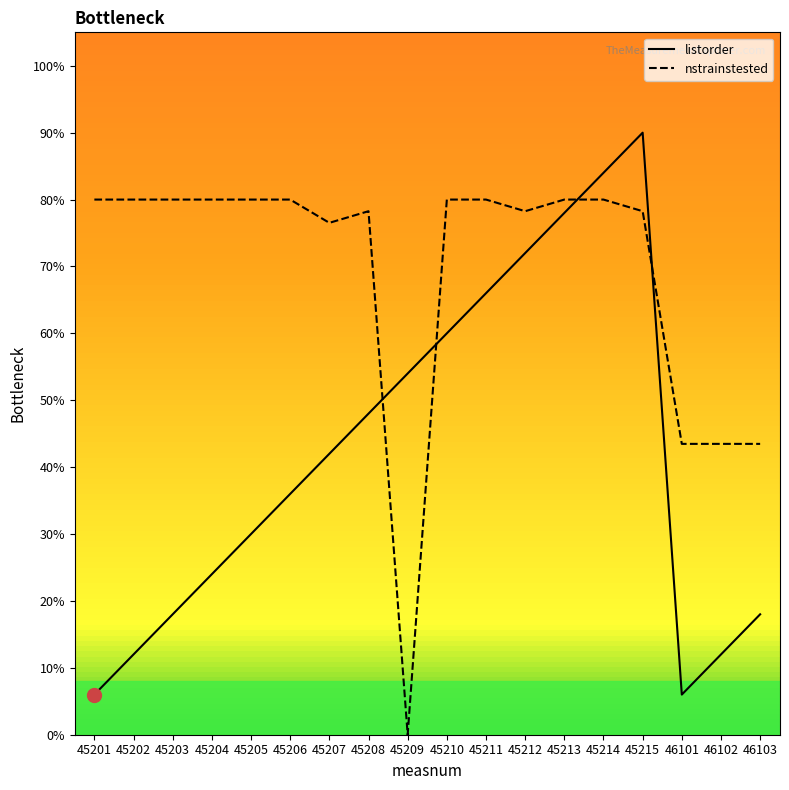

Where do listorder and nstrainstested first cross each other?

45208 and 45209